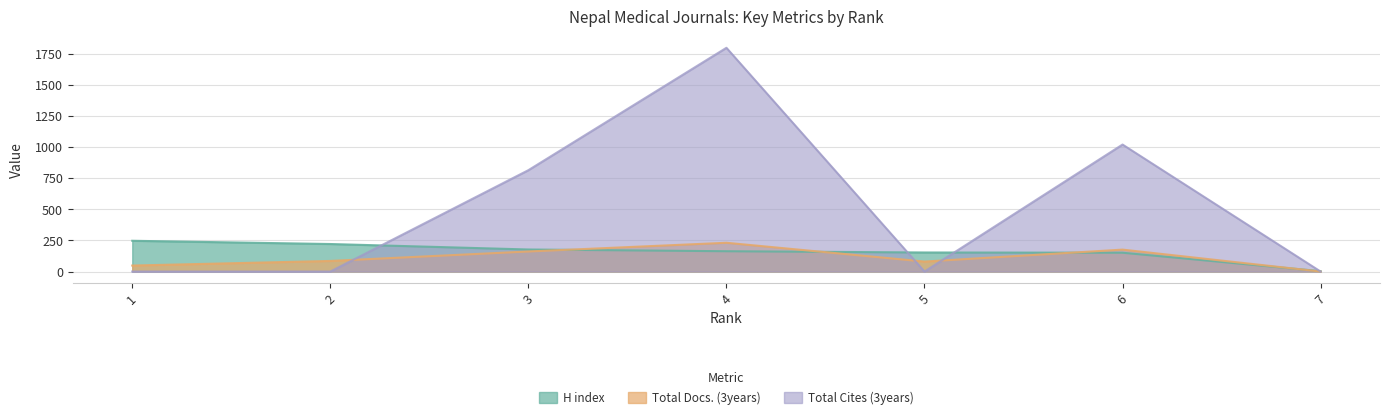

True or false: Total Docs. (3years) has a value of 108 at 3.

False